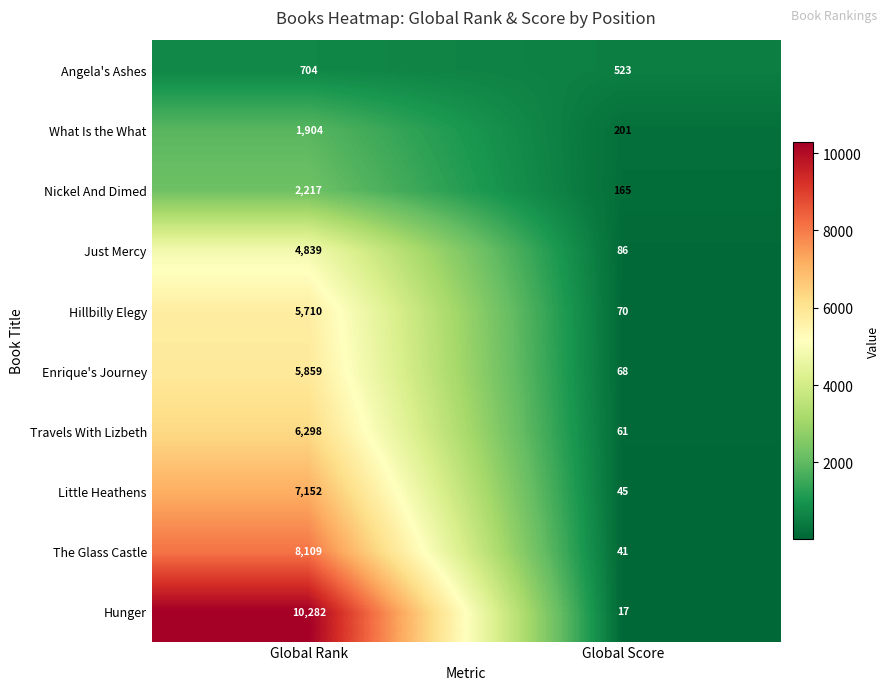

What is the difference between the highest and lowest values at Global Score?

506